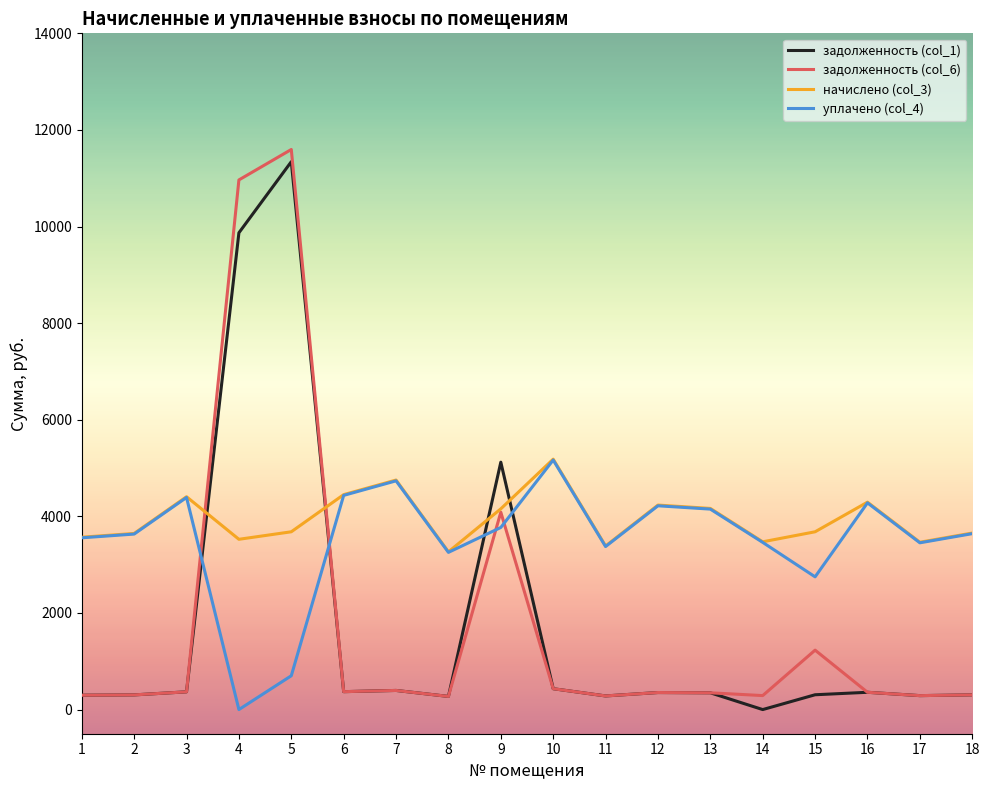

True or false: уплачено (col_4) has a value of 1465.9 at 8.

False